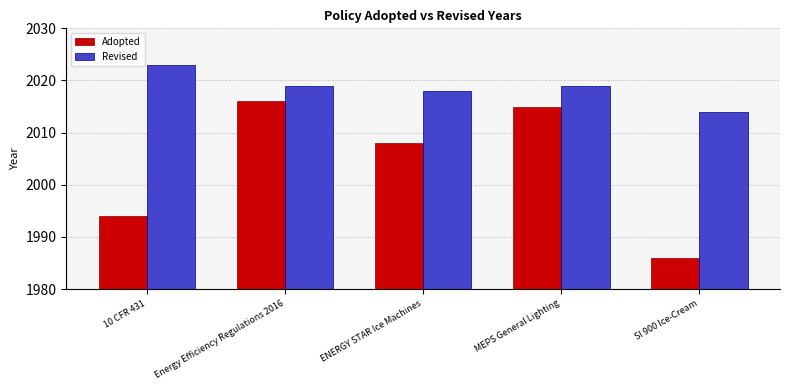

The Revised series shows 2930 at ENERGY STAR Ice Machines. True or false?

False